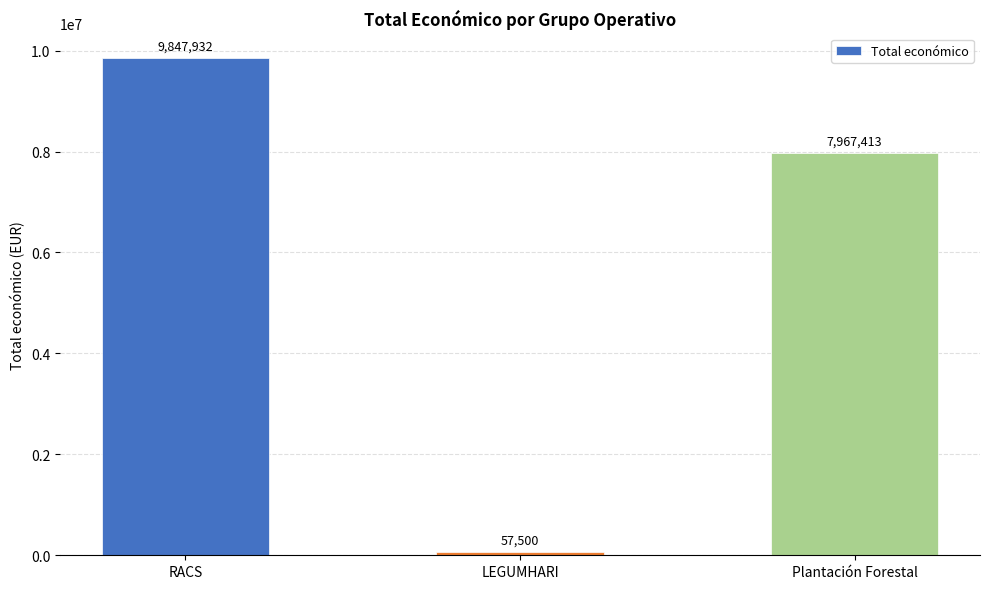

Rank the categories by value from lowest to highest.

LEGUMHARI, Plantación Forestal, RACS